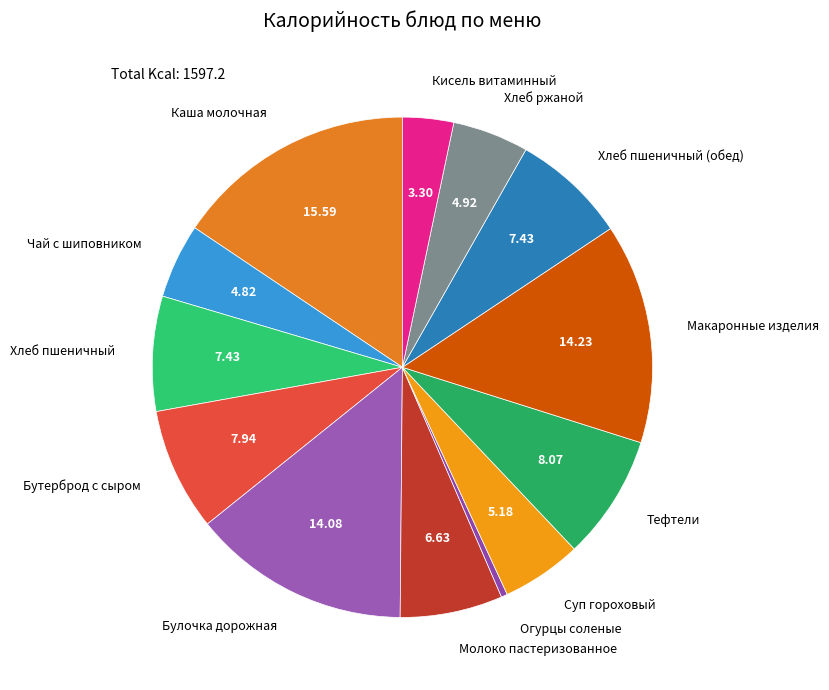

How many slices are in this pie chart?

13